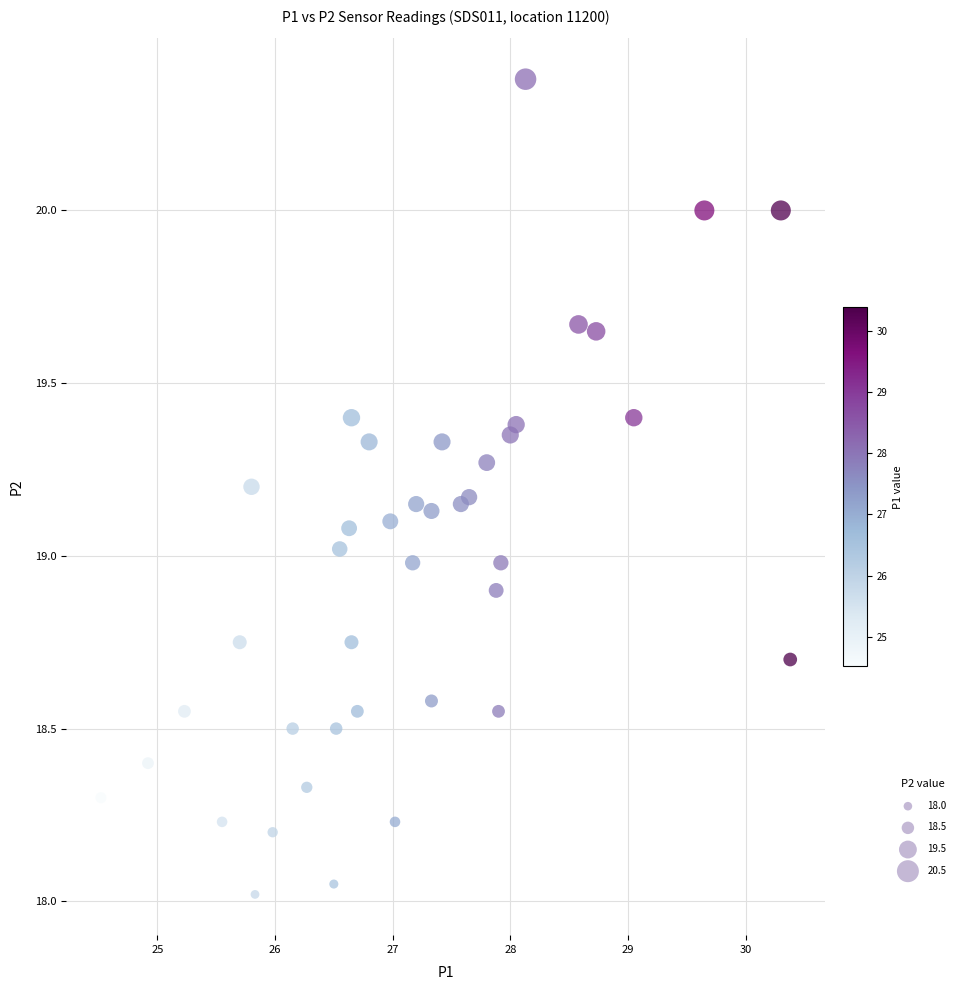

What is the range of Y values (max minus min)?

2.4